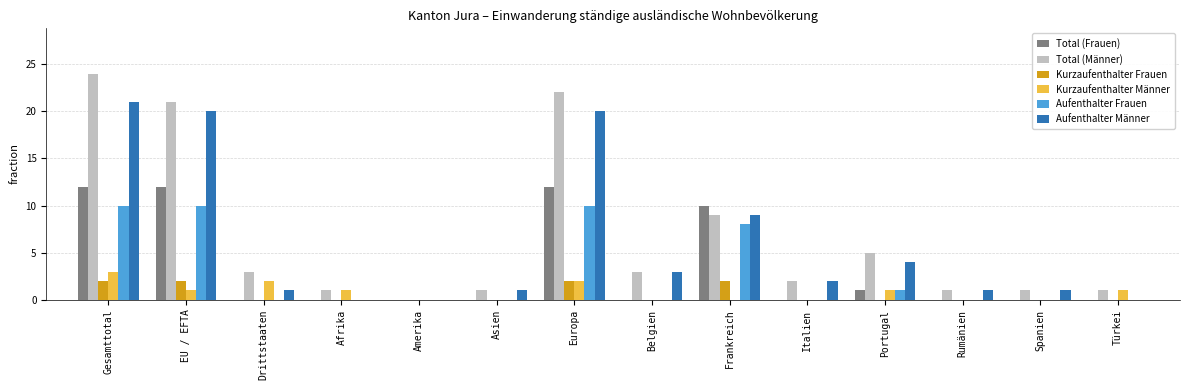

What is the maximum value for Aufenthalter Frauen?

10